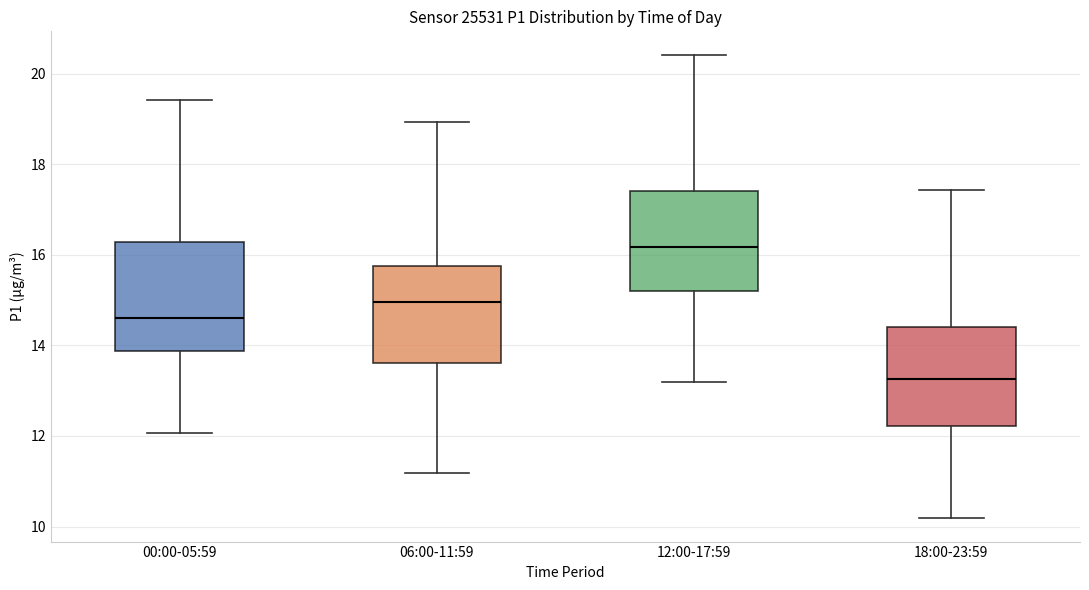

Reading left to right, read every box against the y-axis: the position of its median line, the range the box covers, and the ends of its whiskers. The values are not printed on the chart, so give them approximately, as read against the axis.

00:00-05:59: median 14.6, box 13.8 to 16.2, whiskers 12.0 to 19.4
06:00-11:59: median 15.0, box 13.6 to 15.8, whiskers 11.2 to 19.0
12:00-17:59: median 16.2, box 15.2 to 17.4, whiskers 13.2 to 20.4
18:00-23:59: median 13.2, box 12.2 to 14.4, whiskers 10.2 to 17.4